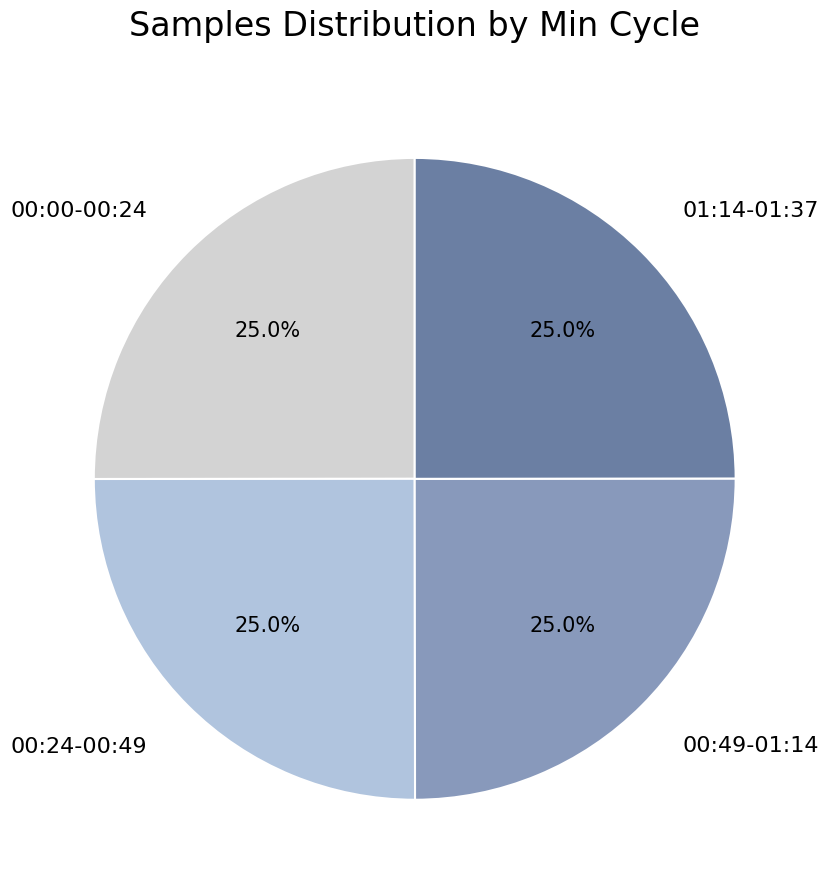

Is 00:49-01:14 the majority of the pie?

No